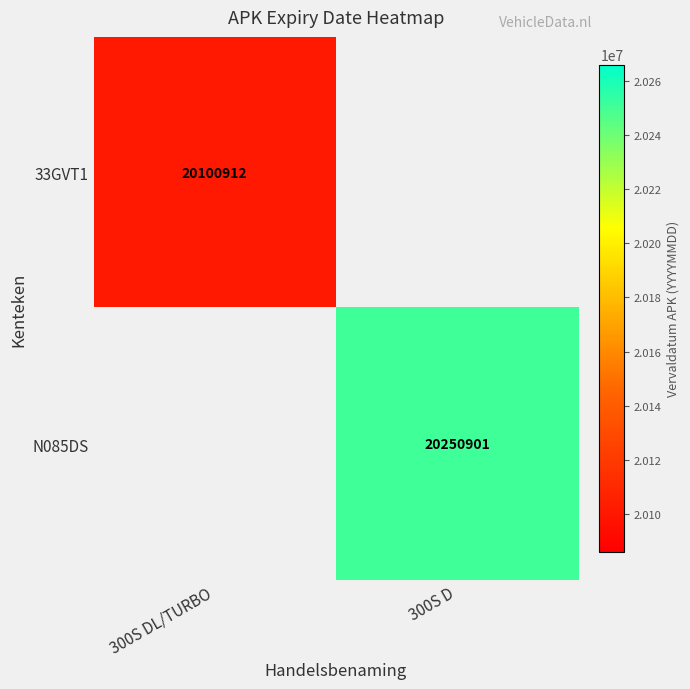

The value of 33GVT1 at 300S DL/TURBO is 28107896. True or false?

False